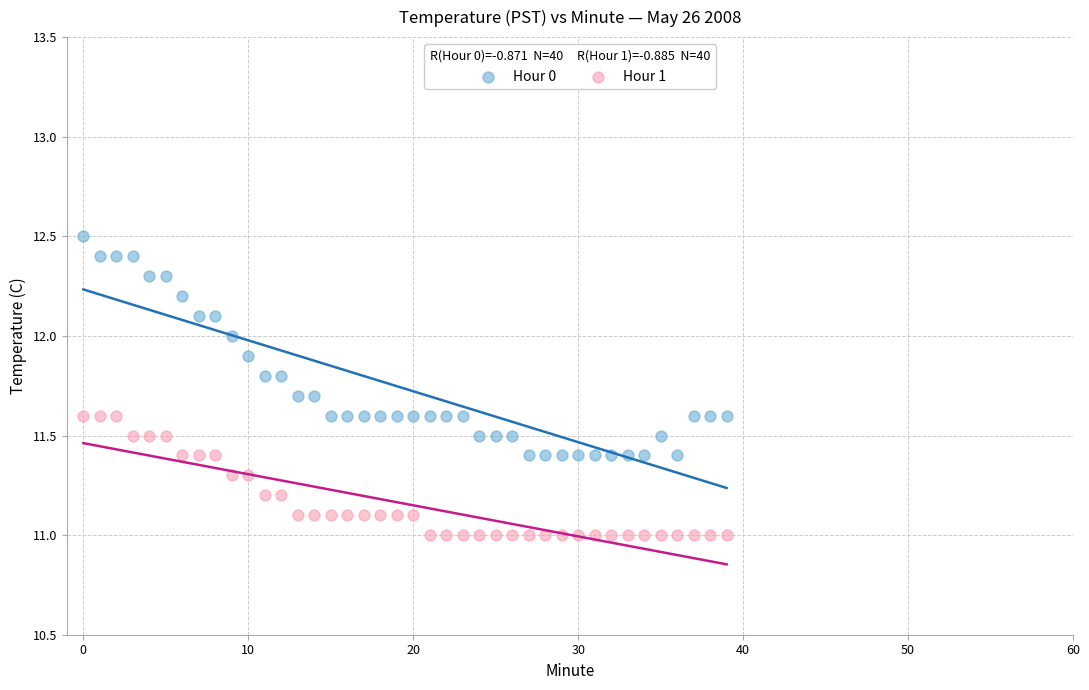

Which series has the largest Y range (max minus min)?

Hour 0